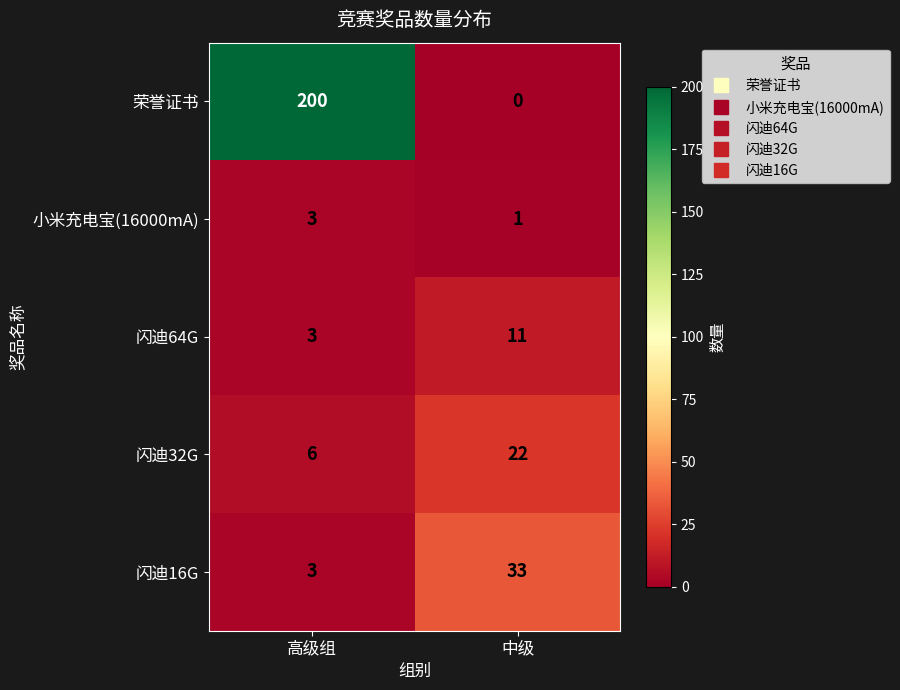

What is the maximum value shown in the chart?

200